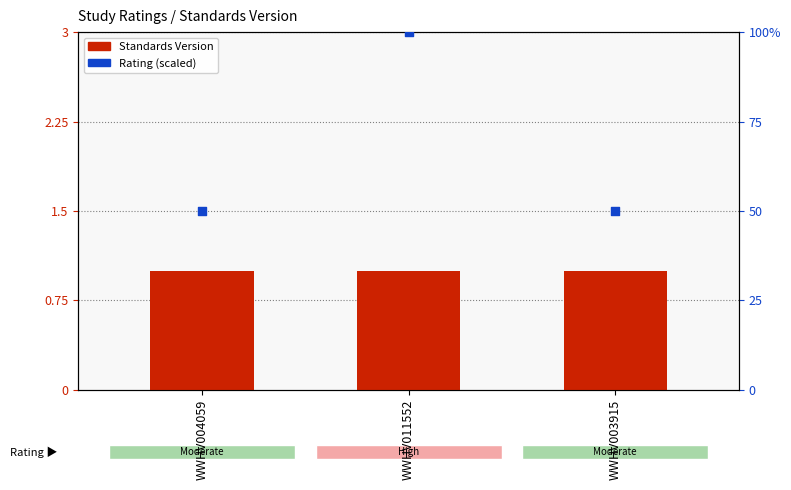

Which series reaches the minimum Y coordinate?

Standards Version